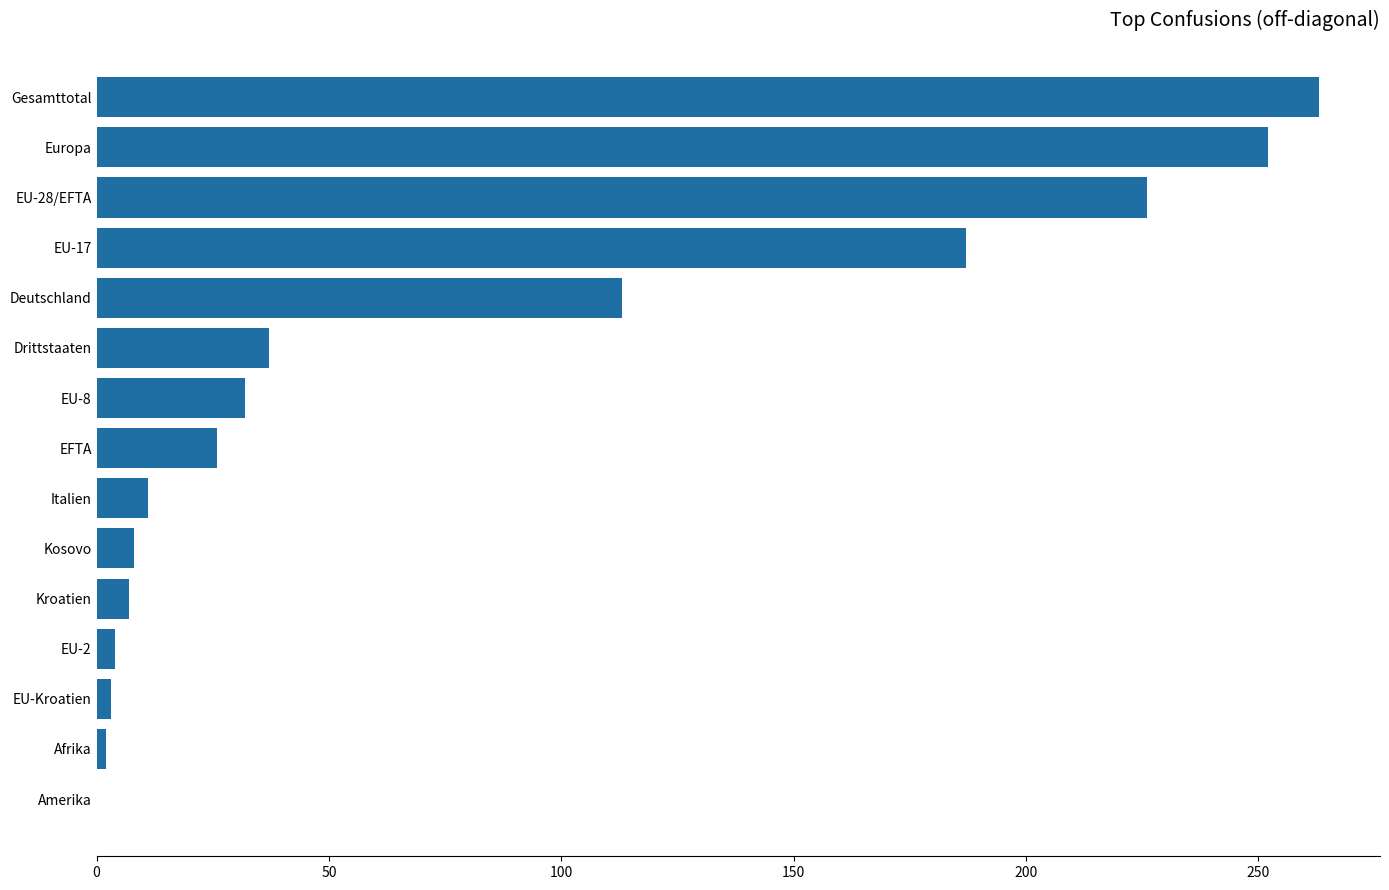

Does the chart contain stacked bars?

No